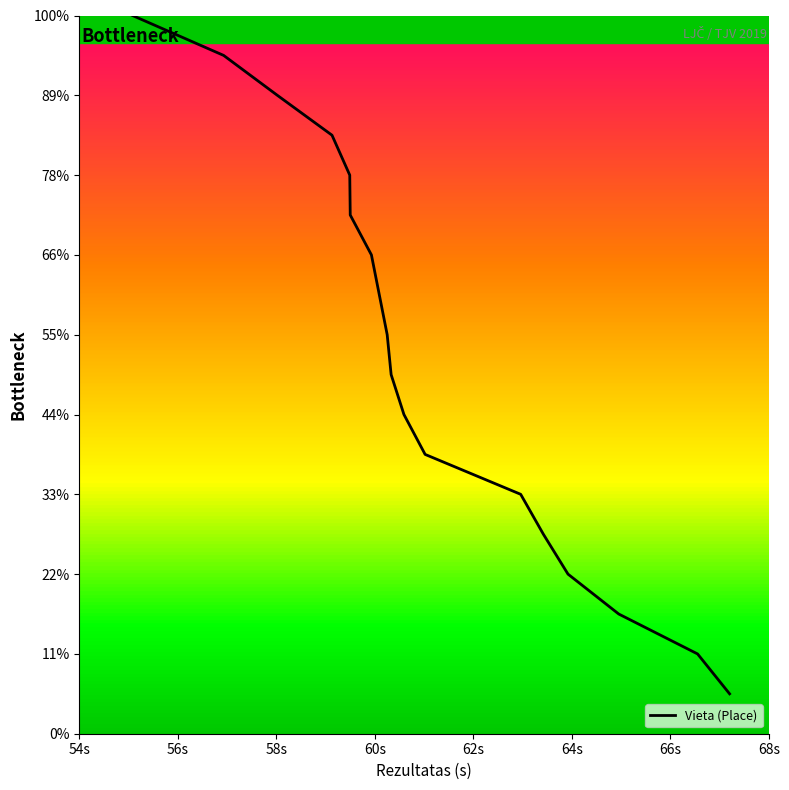

True or false: the data has more than 1 interior local peaks.

False